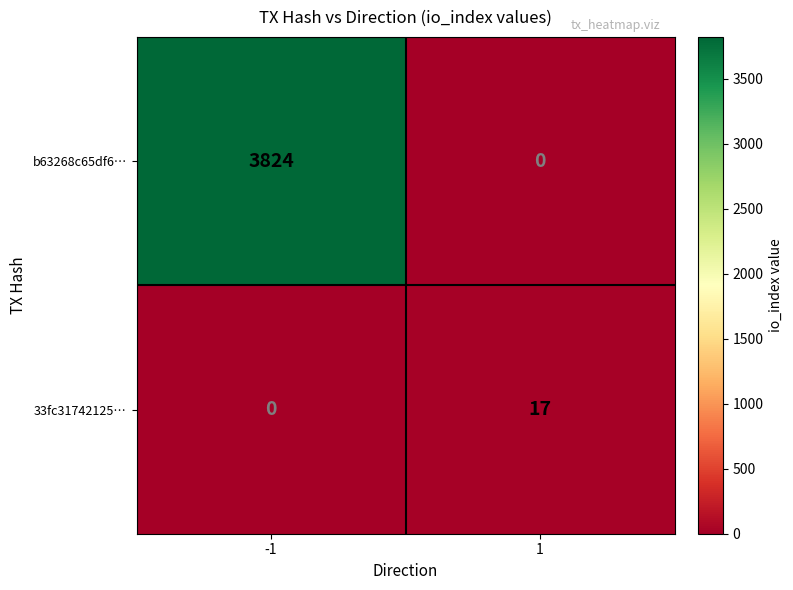

What is the difference between the maximum and minimum values in the 33fc31742125… series?

17